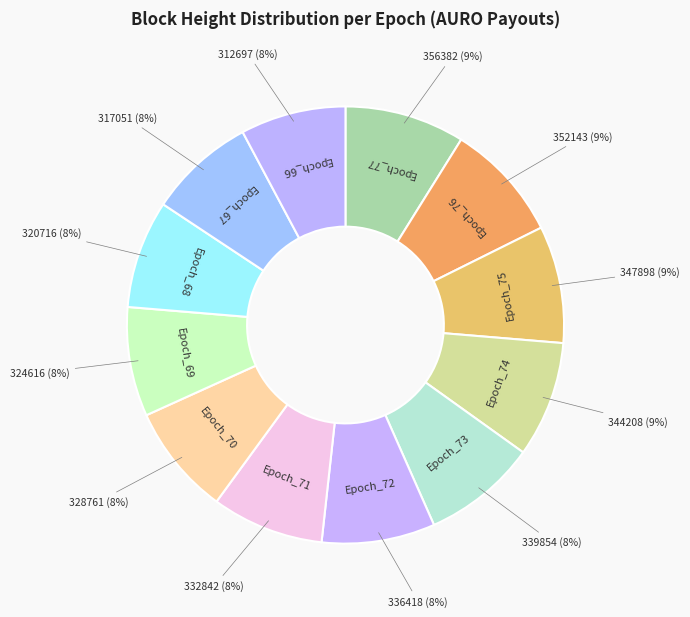

Does Epoch_71 represent more than half of the total?

No